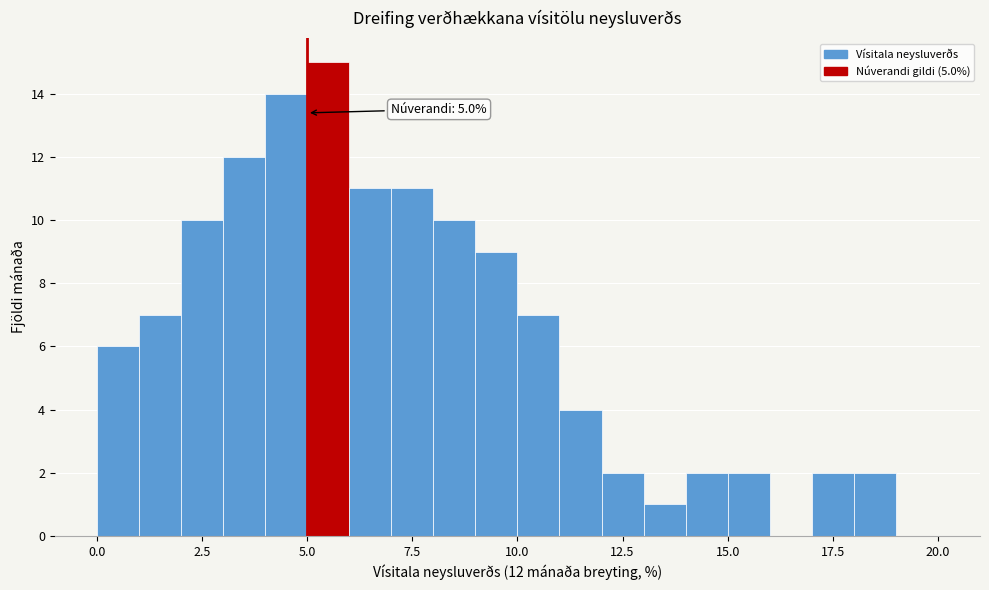

Around what value on the x-axis is the tallest bar? Give the approximate position of its centre, as read against the axis.

5.5